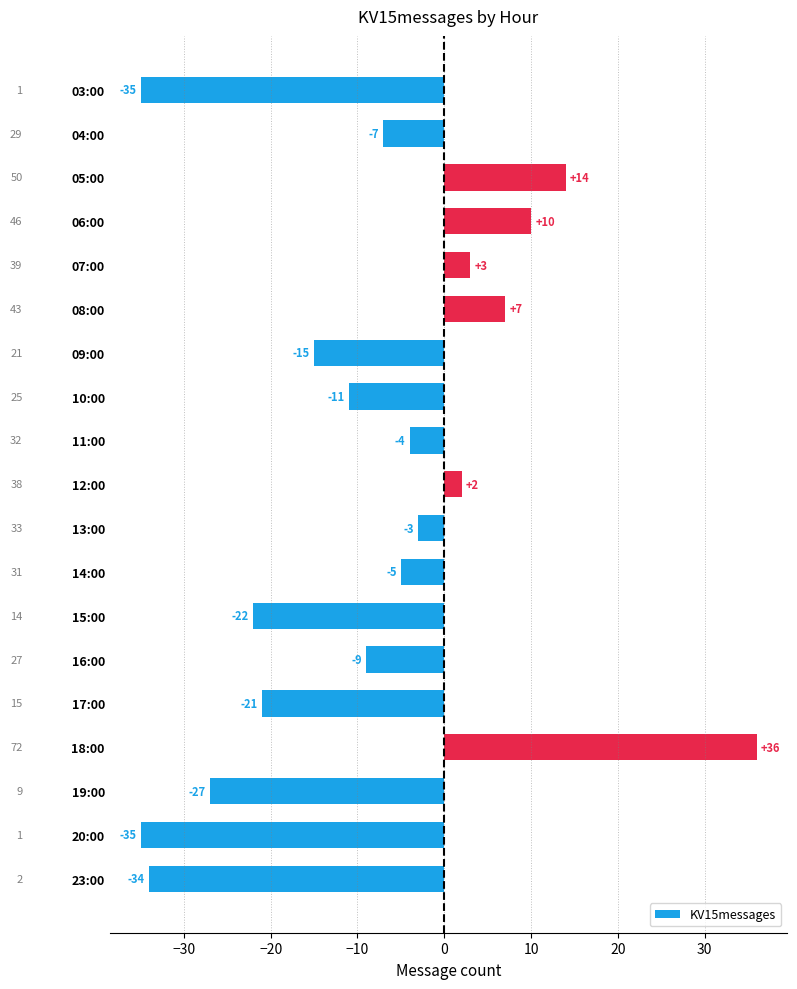

True or false: the data shows -4 at 04:00.

False